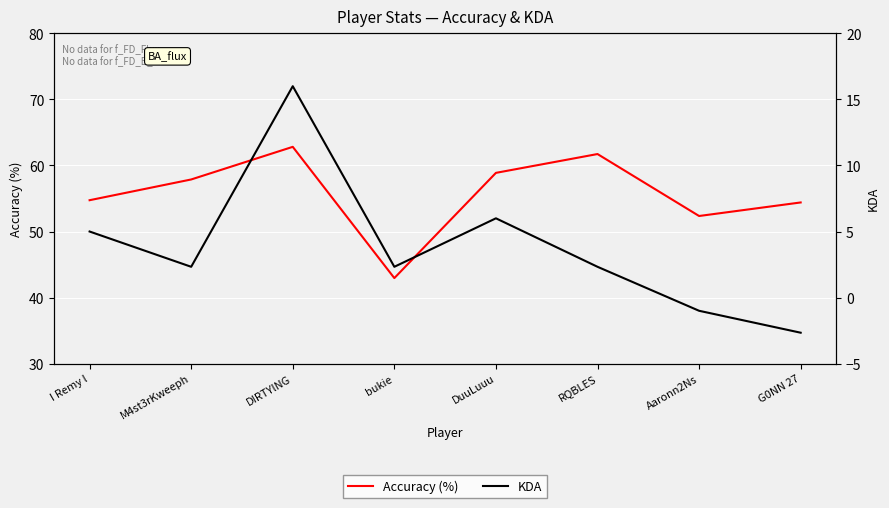

Reading right to left, extract all data points from this chart.

Accuracy (%): G0NN 27=54.4	Aaronn2Ns=52.4	RQBLES=61.7	DuuLuuu=58.9	bukie=43.0	DIRTYlNG=62.8	M4st3rKweeph=57.9	I Remy l=54.7
KDA: G0NN 27=-2.7	Aaronn2Ns=-1.0	RQBLES=2.3	DuuLuuu=6.0	bukie=2.3	DIRTYlNG=16.0	M4st3rKweeph=2.3	I Remy l=5.0